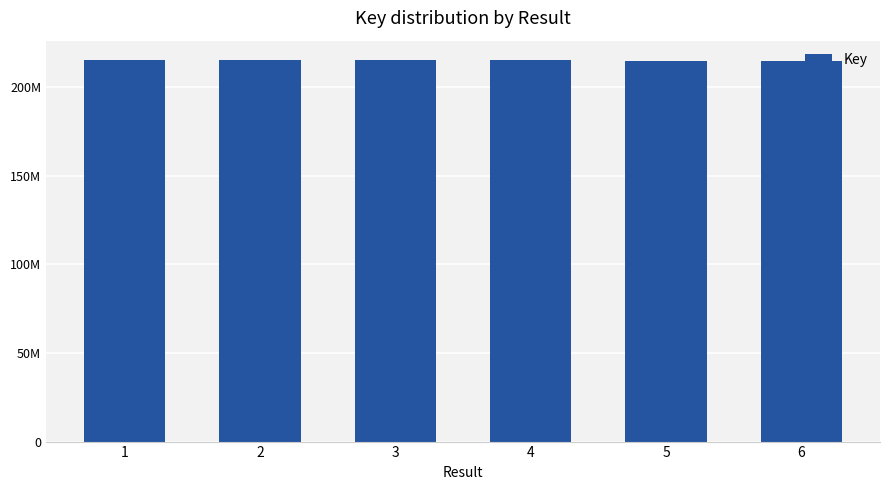

What is the sum of the values at 3 and 5?

429745280